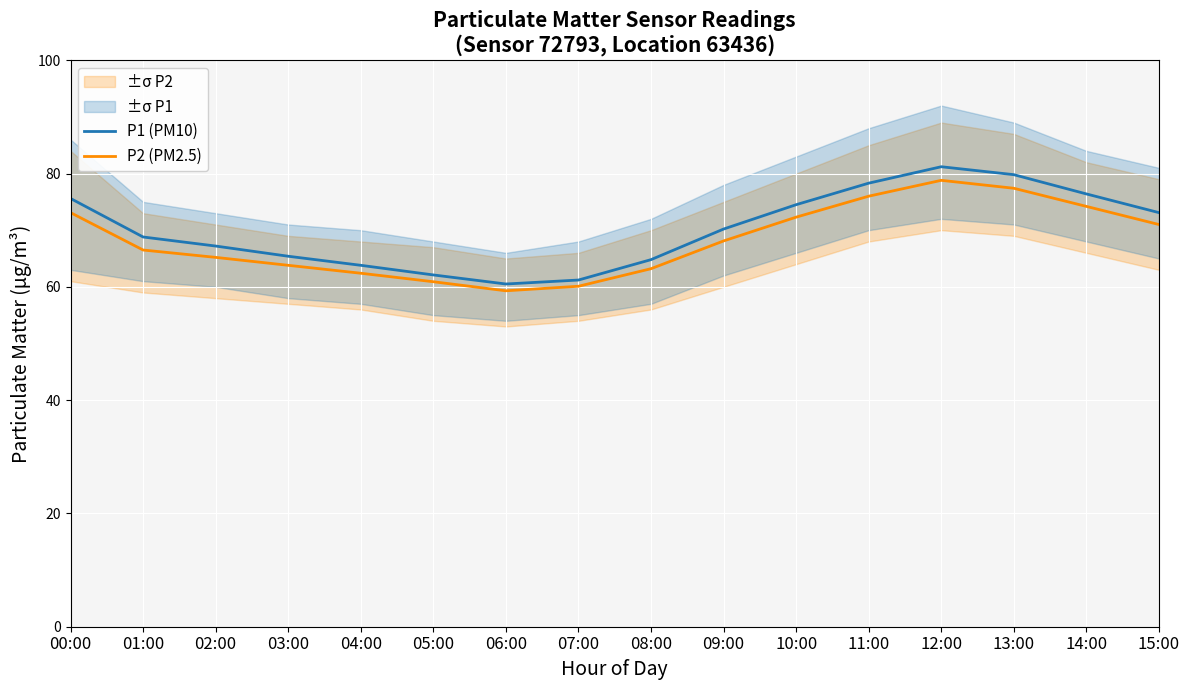

Reading left to right, list all the values displayed in this chart.

P1 (PM10): 00:00=75.6	01:00=68.8	02:00=67.2	03:00=65.4	04:00=63.8	05:00=62.1	06:00=60.5	07:00=61.2	08:00=64.8	09:00=70.2	10:00=74.5	11:00=78.3	12:00=81.2	13:00=79.8	14:00=76.4	15:00=73.1
P2 (PM2.5): 00:00=73.1	01:00=66.5	02:00=65.2	03:00=63.8	04:00=62.4	05:00=60.9	06:00=59.3	07:00=60.1	08:00=63.2	09:00=68.1	10:00=72.3	11:00=76.0	12:00=78.8	13:00=77.4	14:00=74.2	15:00=71.0